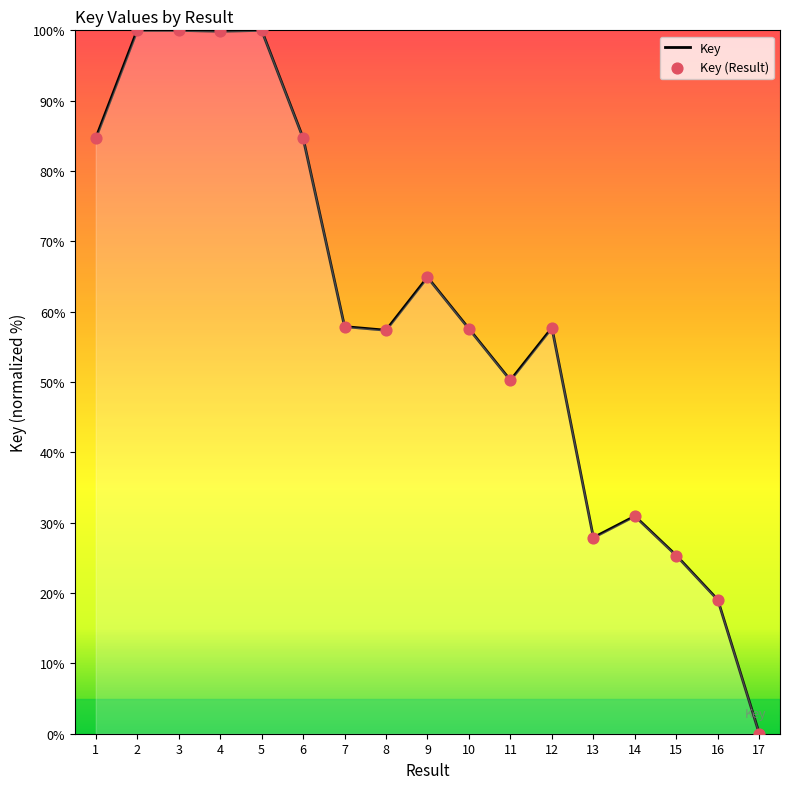

Approximately how many times larger is the value at 2 compared to 14?

3.2